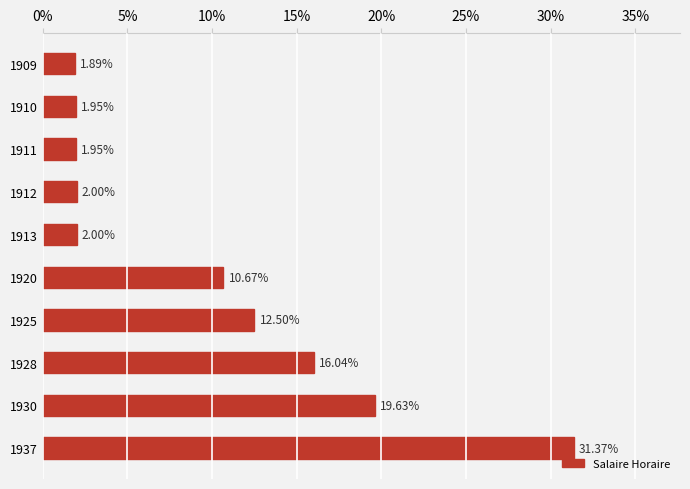

What is the ratio of the value at 1912 to the value at 1909?

1.1